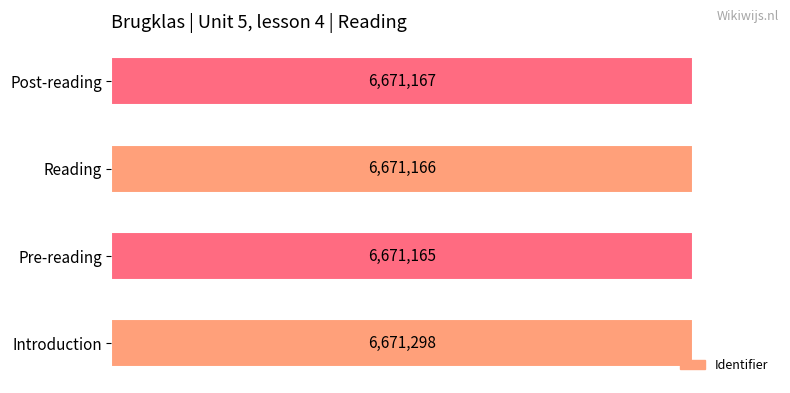

How many bars are there in total?

4